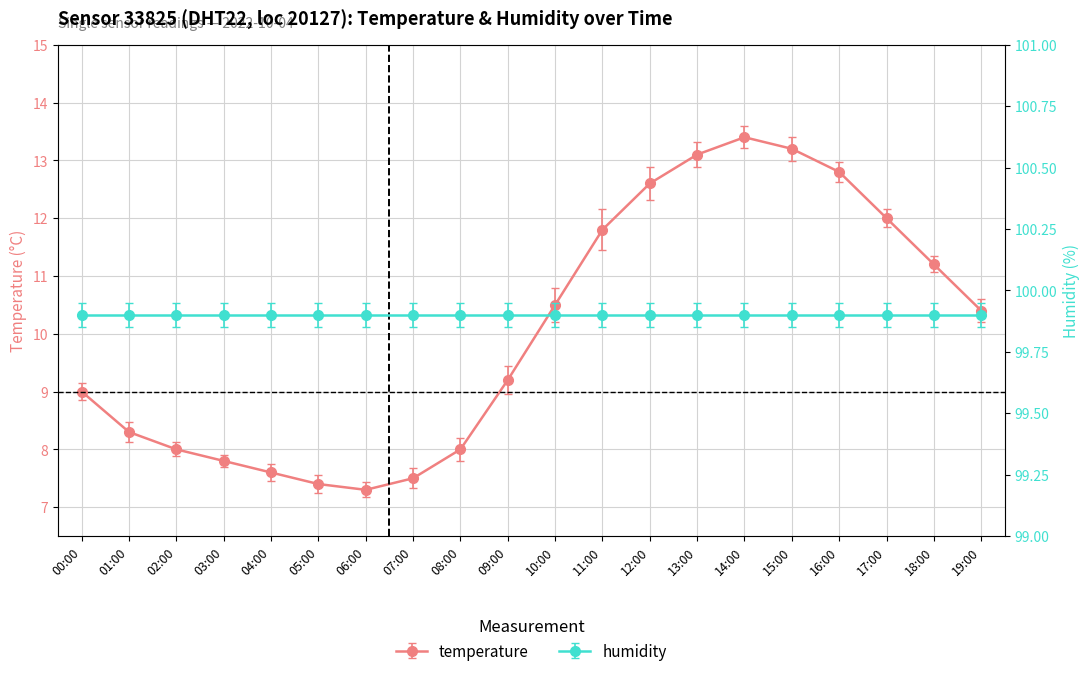

What is the label of the 1st point from the left?

00:00